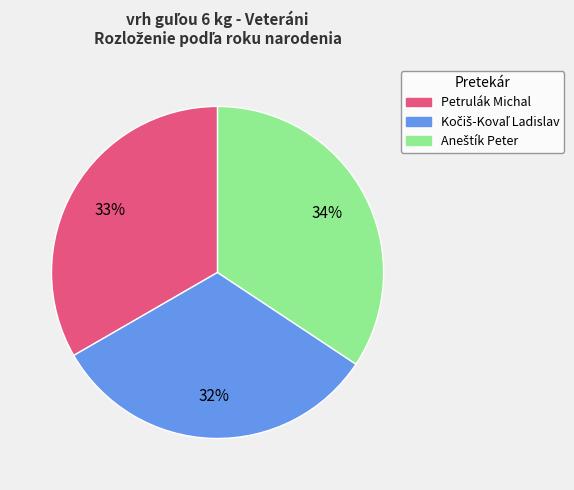

To the nearest percent, what portion does Petrulák Michal represent?

33%